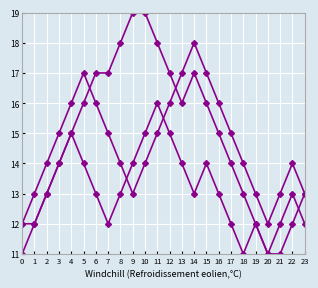

Which has a higher value, 15 or 8?

8